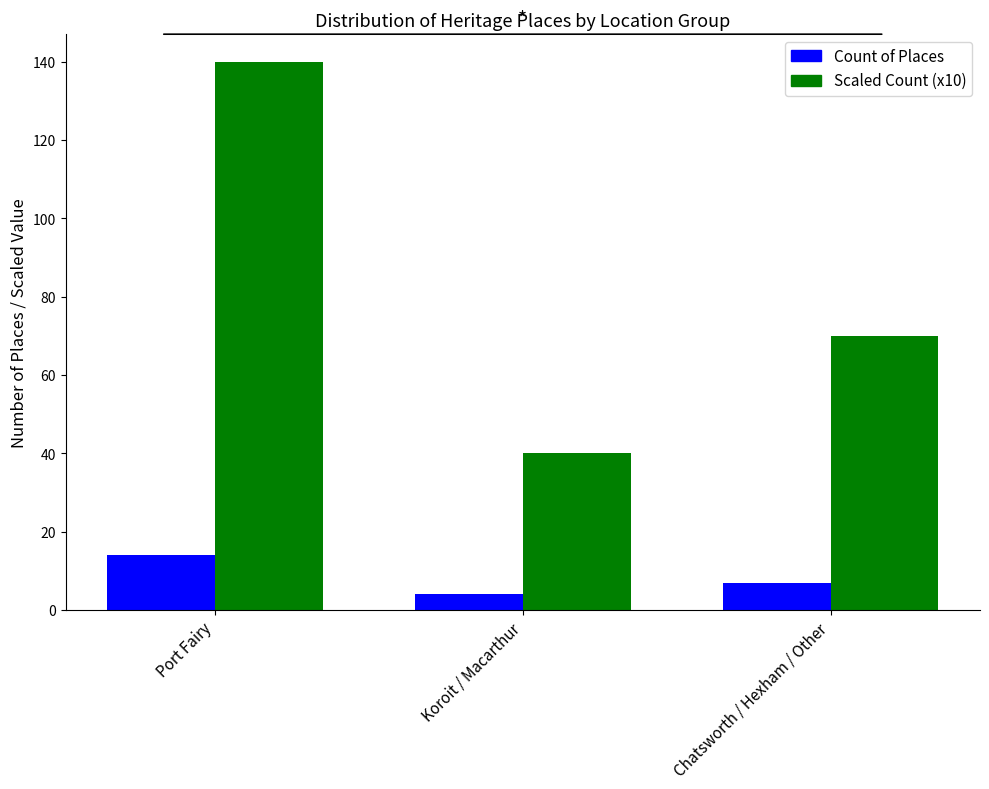

How many Count of Places values are between 4 and 14?

3